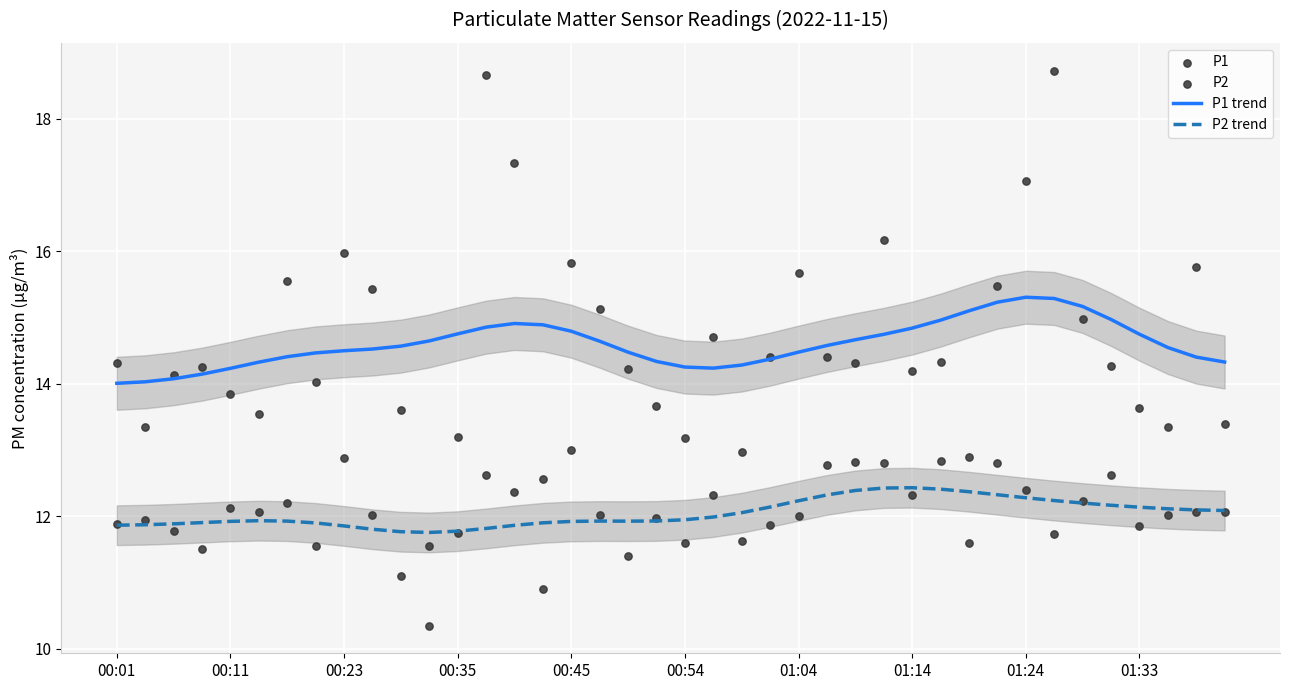

Which series has the largest Y range (max minus min)?

P1